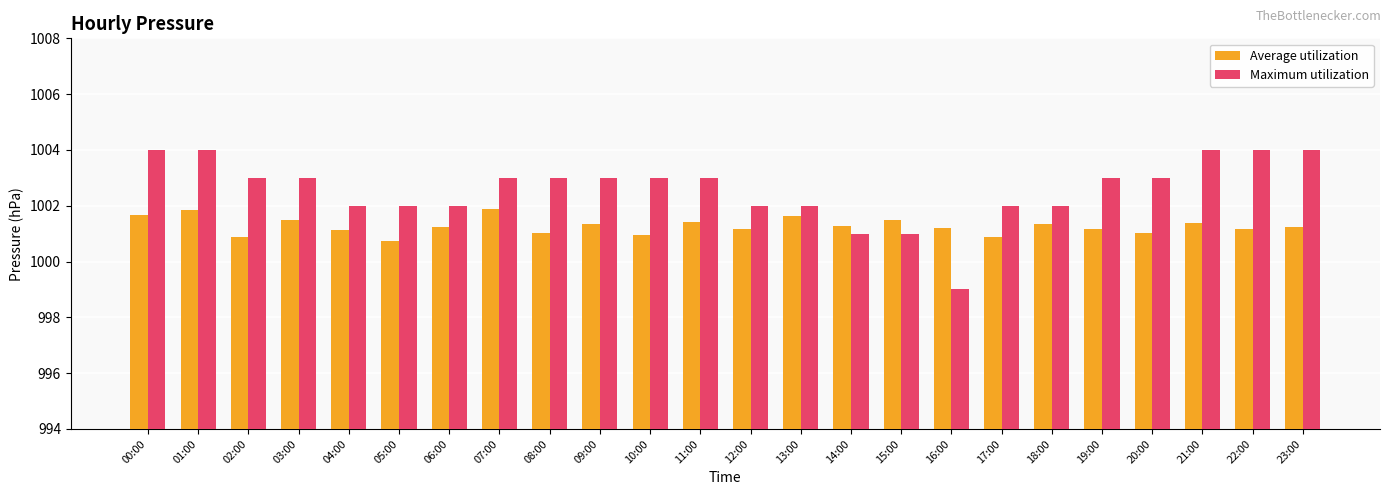

What is the difference between the second highest and second lowest values in the Maximum utilization series?

3.0